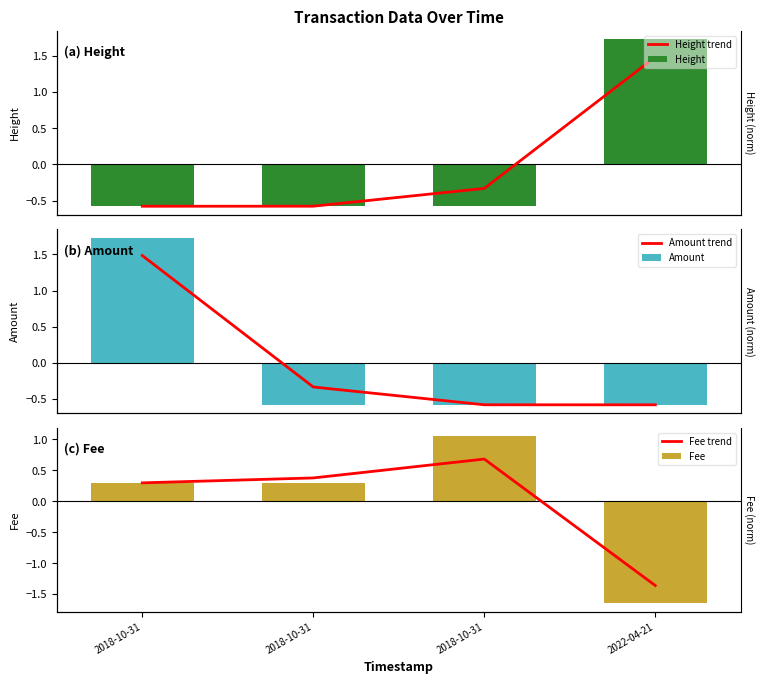

What is the spread (max minus min) of values at 2018-10-31?

2.1